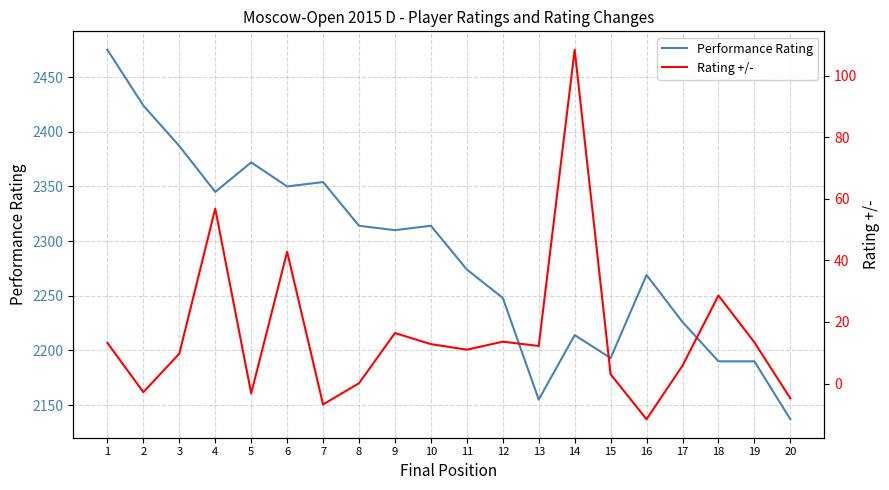

What is the spread (max minus min) of values at 3?

2377.3